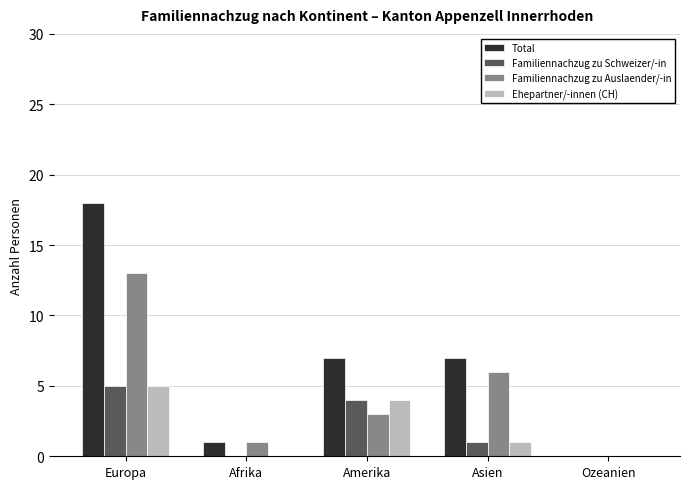

Does the chart contain stacked bars?

No